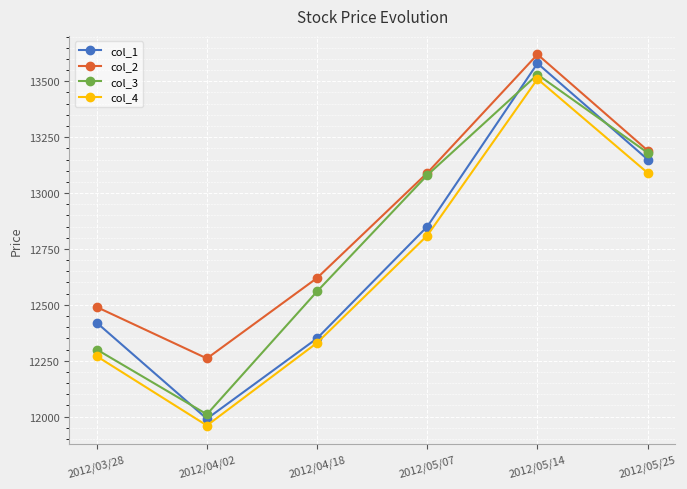

Does the chart have visible grid lines?

Yes